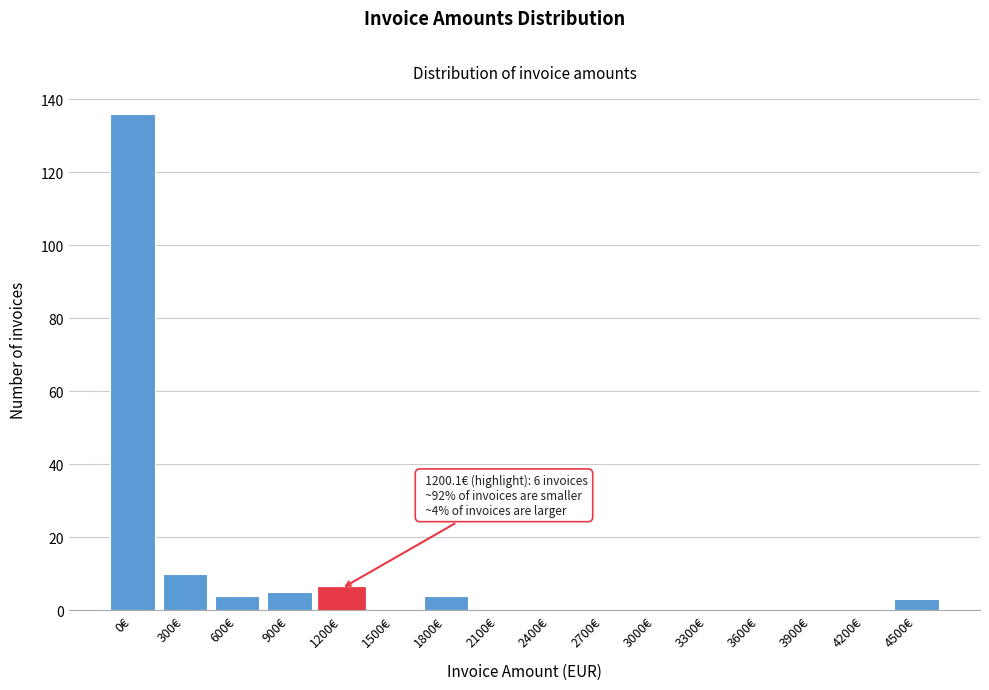

Reading left to right, what are all the values shown in this chart?

0€=136	300€=10	600€=4	900€=5	1200€=6	1500€=0	1800€=4	2100€=0	2400€=0	2700€=0	3000€=0	3300€=0	3600€=0	3900€=0	4200€=0	4500€=3